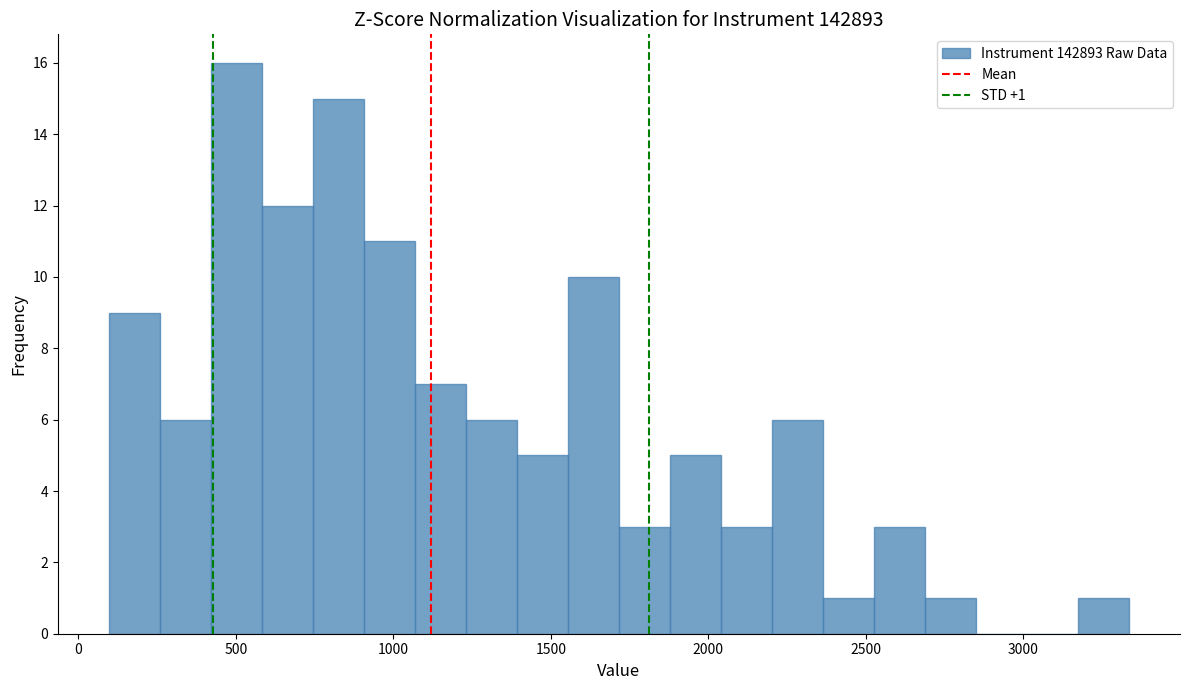

Read against the x-axis, roughly where is the centre of the tallest bar?

500